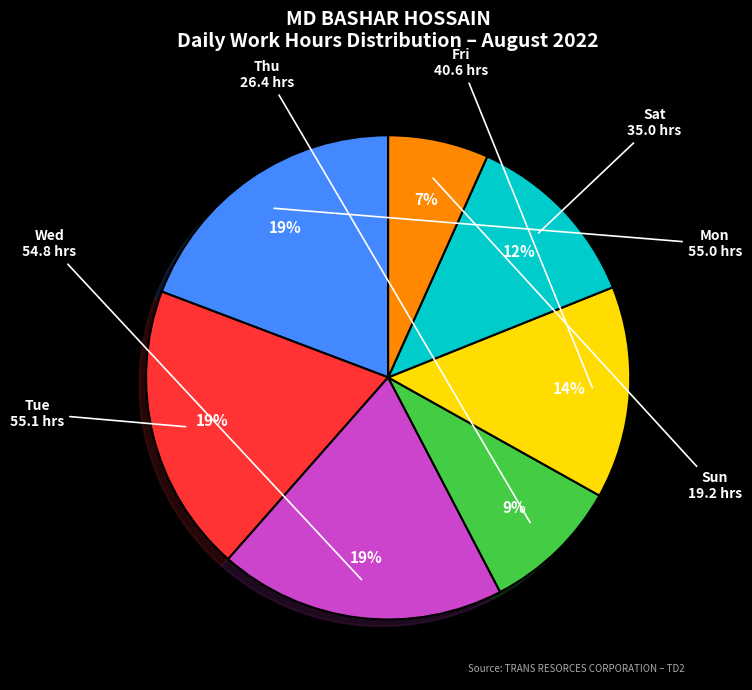

To the nearest percent, what is the average slice percentage?

14%